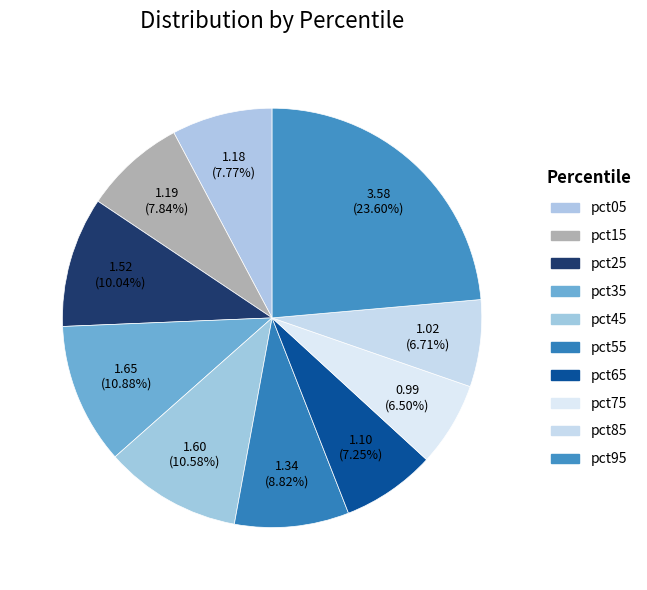

How many segments does this pie chart have?

10